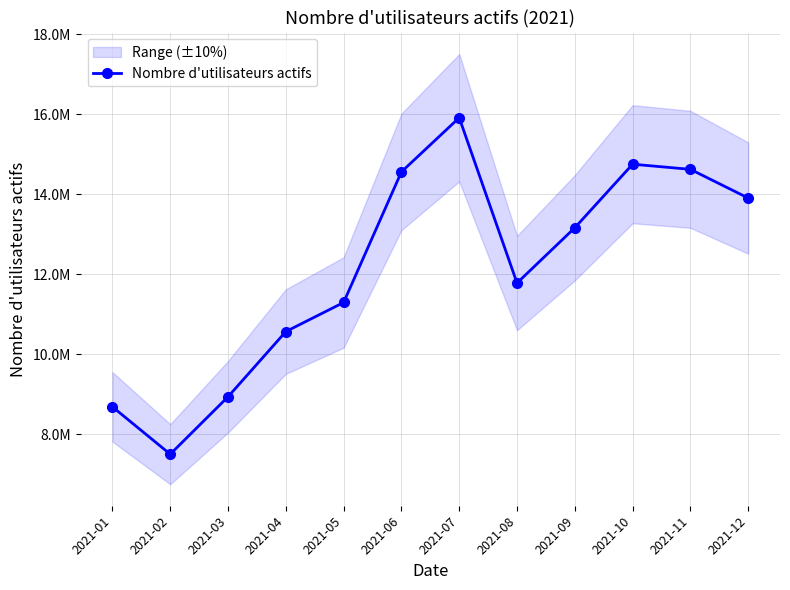

What is the difference between the maximum and minimum values?

8411429